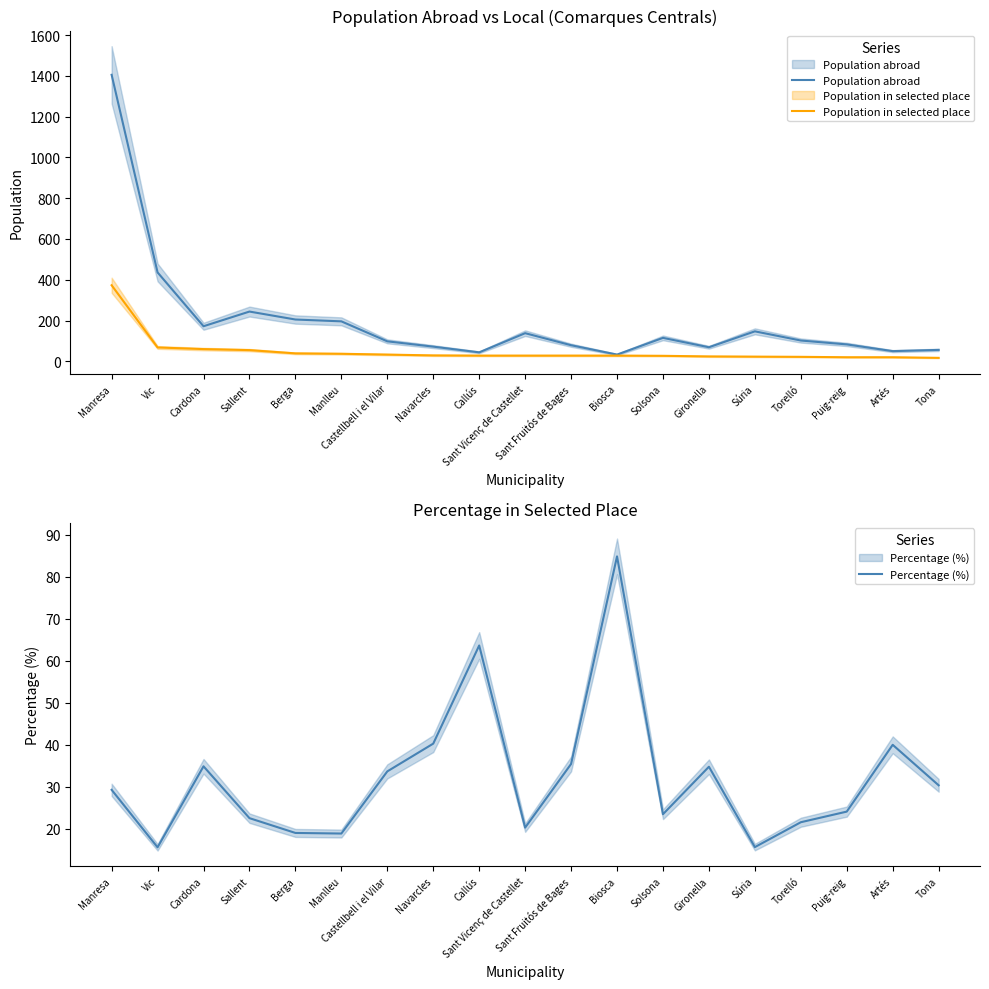

What is the average value of the Population in selected place series?

50.5